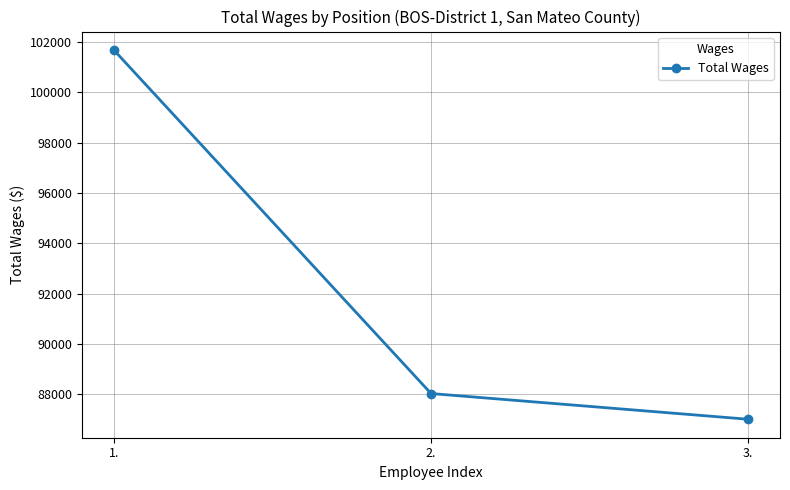

What is the smallest value displayed?

87000